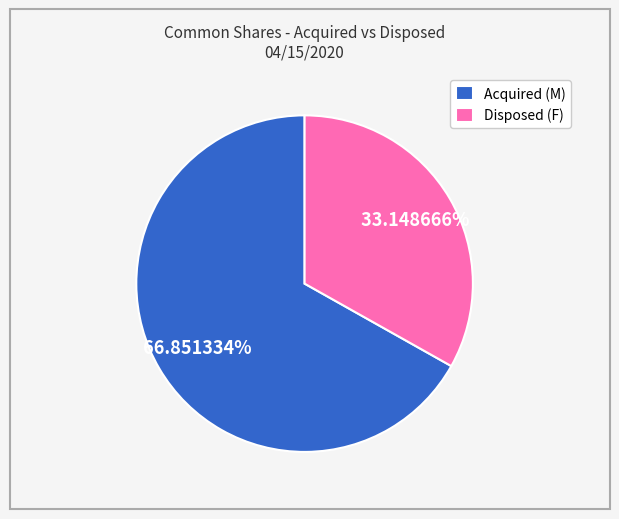

Rank the categories by value from lowest to highest.

Disposed (F), Acquired (M)